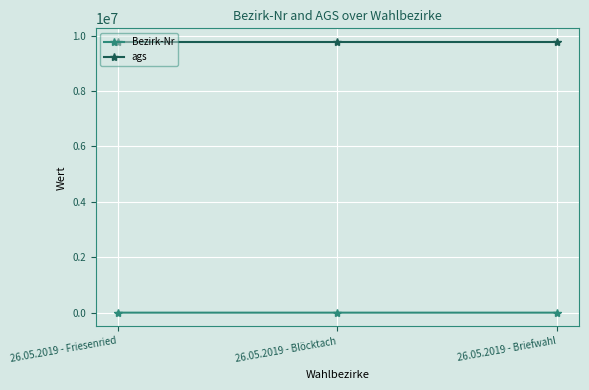

Is the value of Bezirk-Nr at 26.05.2019 - Briefwahl greater than the value of ags at 26.05.2019 - Blöcktach?

No